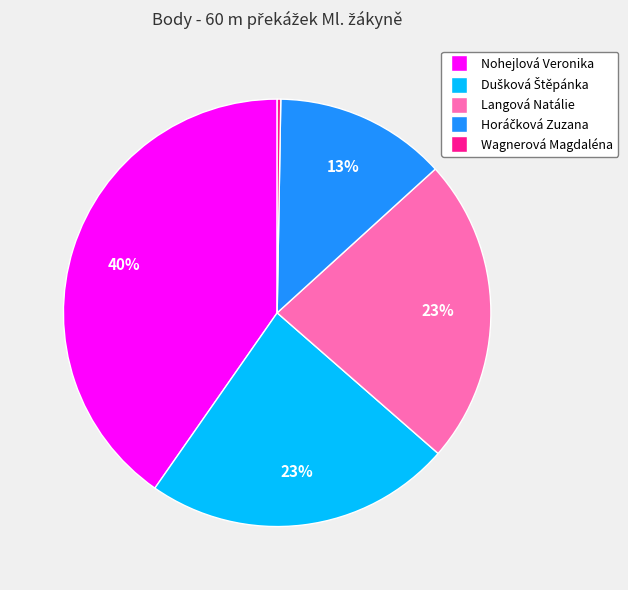

Which slice is the largest?

Nohejlová Veronika